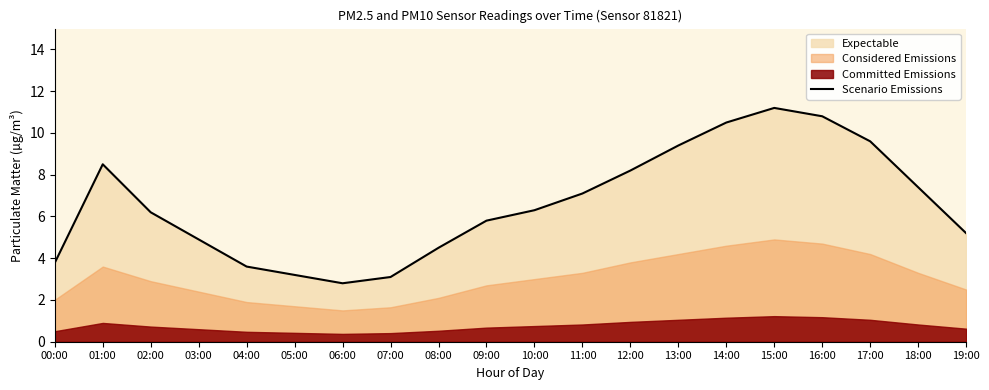

How many lines are shown in the chart?

1